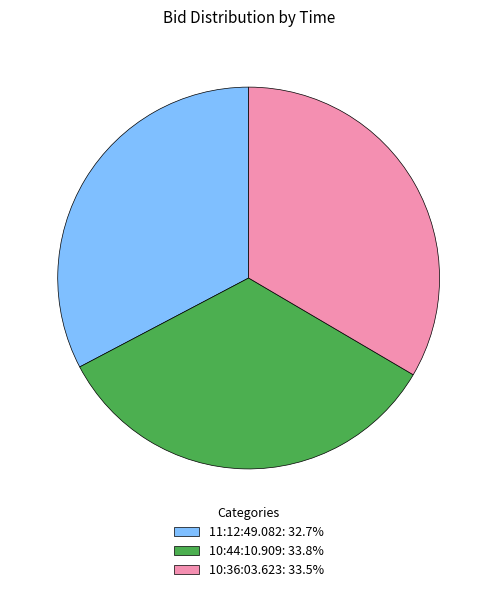

How many slices are in this pie chart?

3